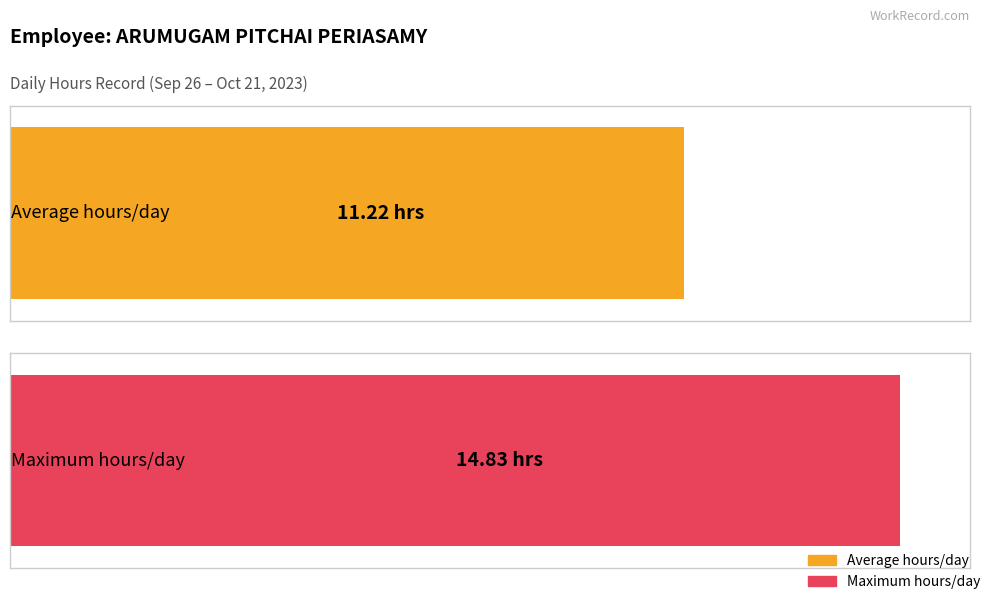

The Hours Worked series shows 3.9 at 20-Fri. True or false?

False